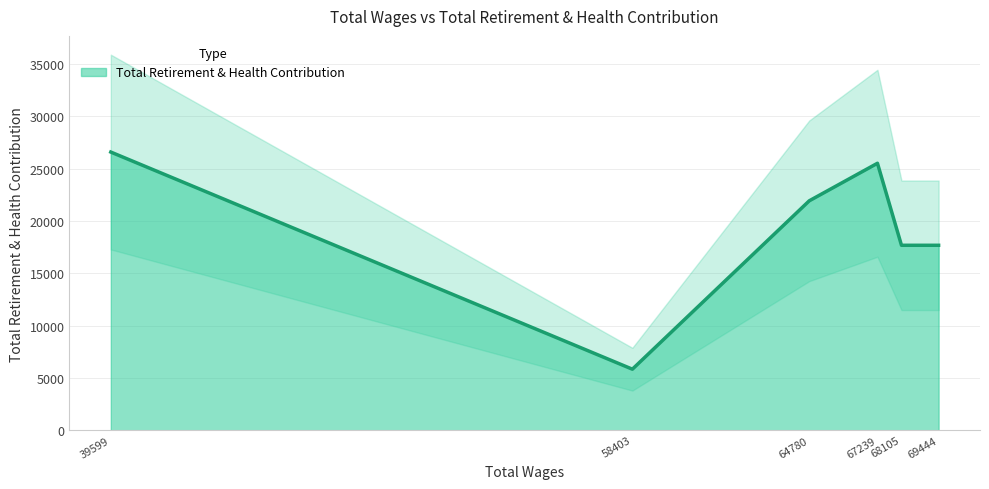

What is the maximum value shown in the chart?

26591